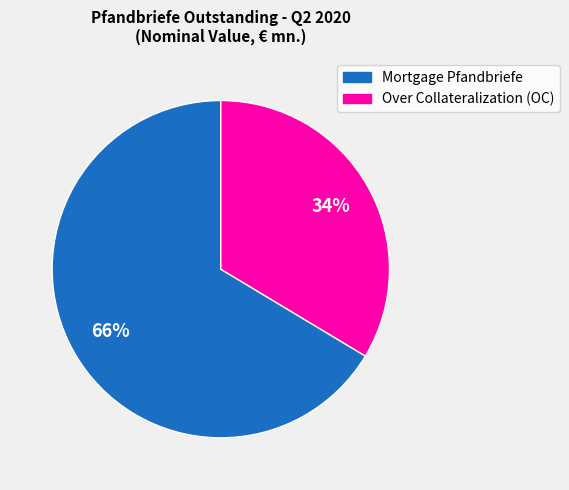

Is the sum of Over Collateralization (OC) and Mortgage Pfandbriefe greater than half?

Yes